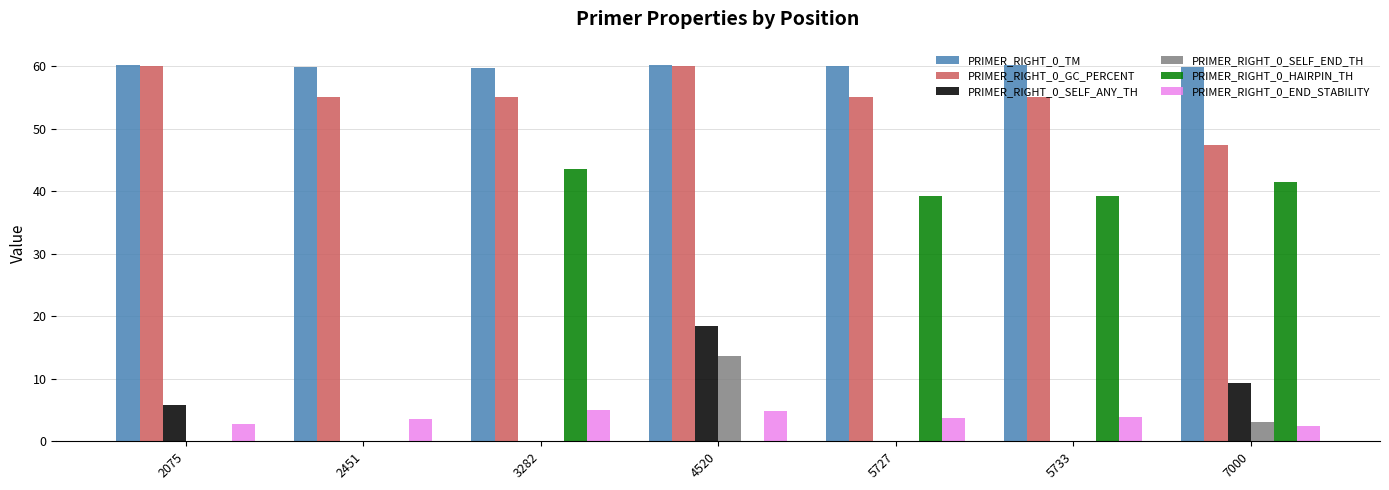

What is the sum of the PRIMER_RIGHT_0_GC_PERCENT values at 2451 and 7000?

102.4